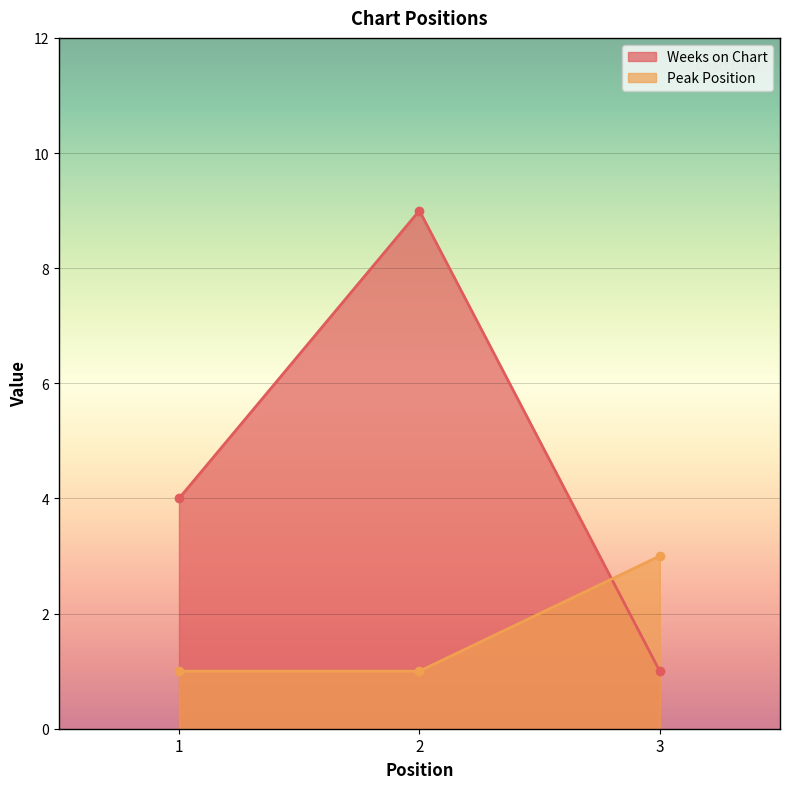

At which label does Peak Position reach its minimum?

1